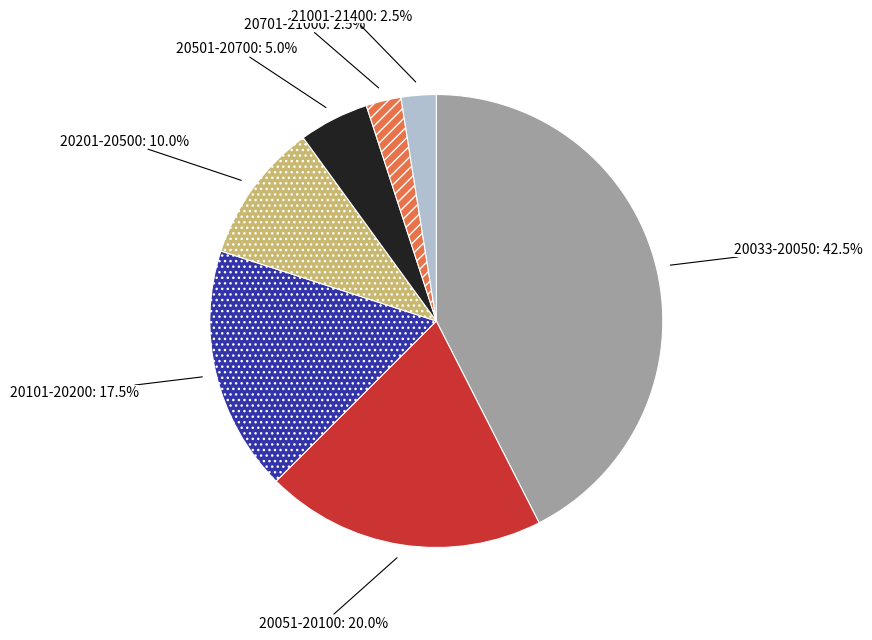

Does 20201-20500 represent more than half of the total?

No